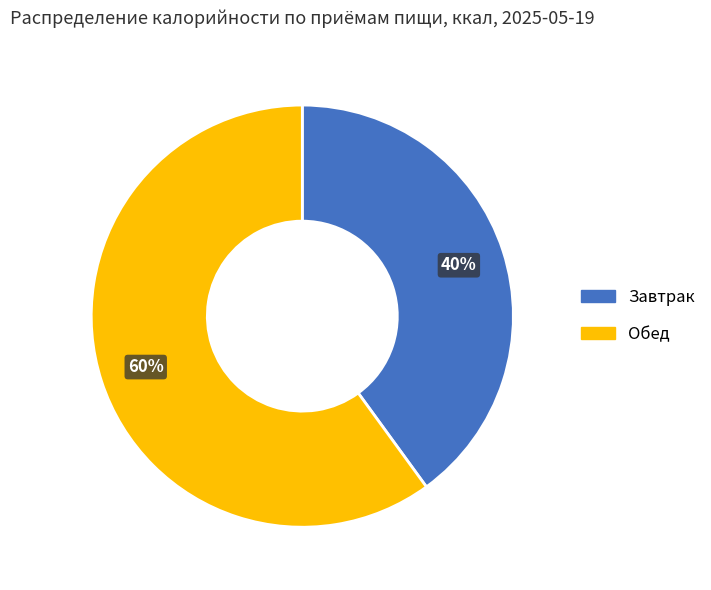

What is the majority slice?

Обед